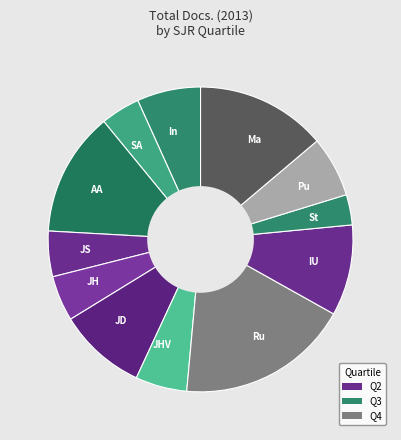

Which category has the biggest portion of the pie?

Ru